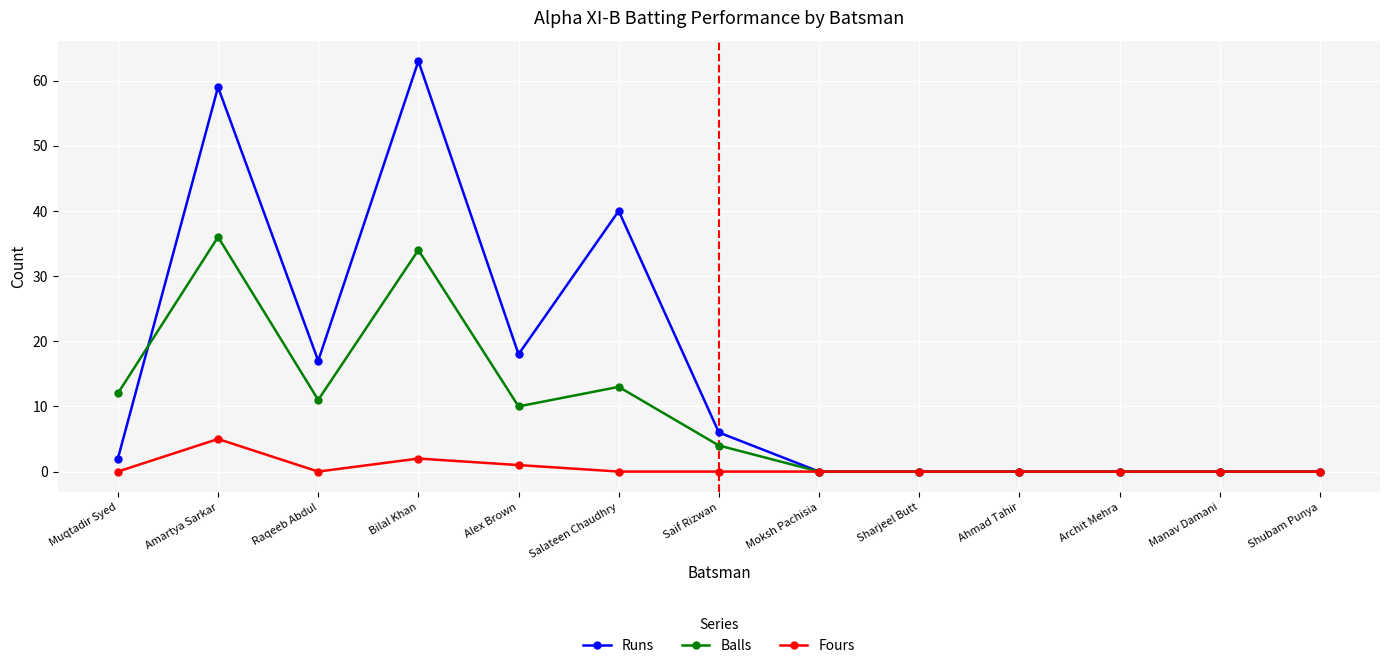

How many distinct data groups are displayed?

3